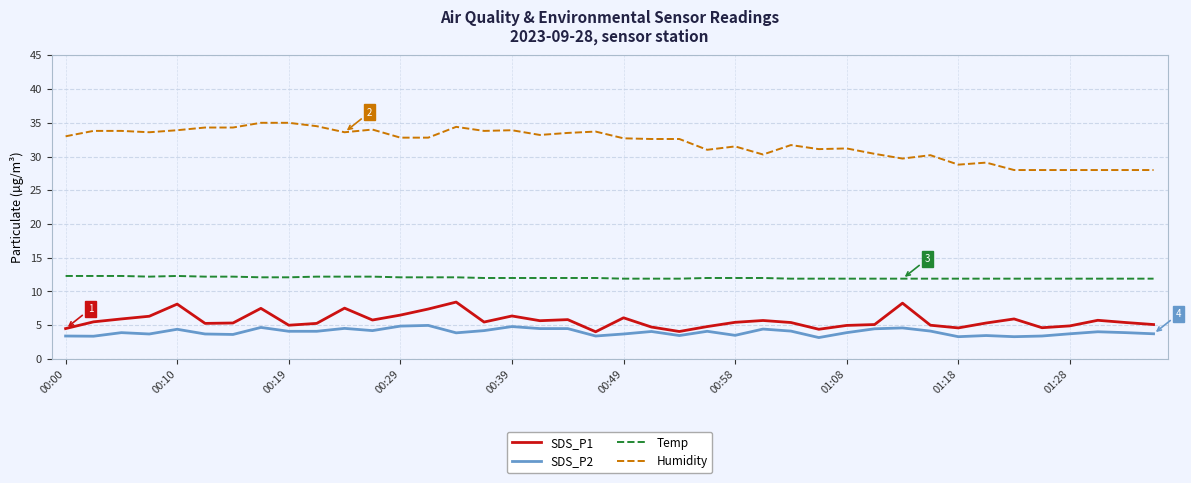

Which series has the largest range (max minus min)?

Humidity